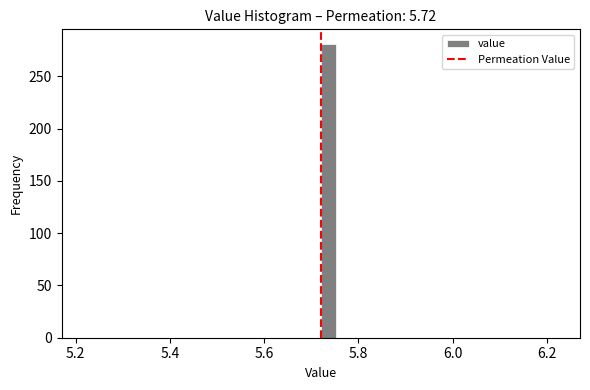

Read against the x-axis, roughly where is the centre of the tallest bar?

5.74